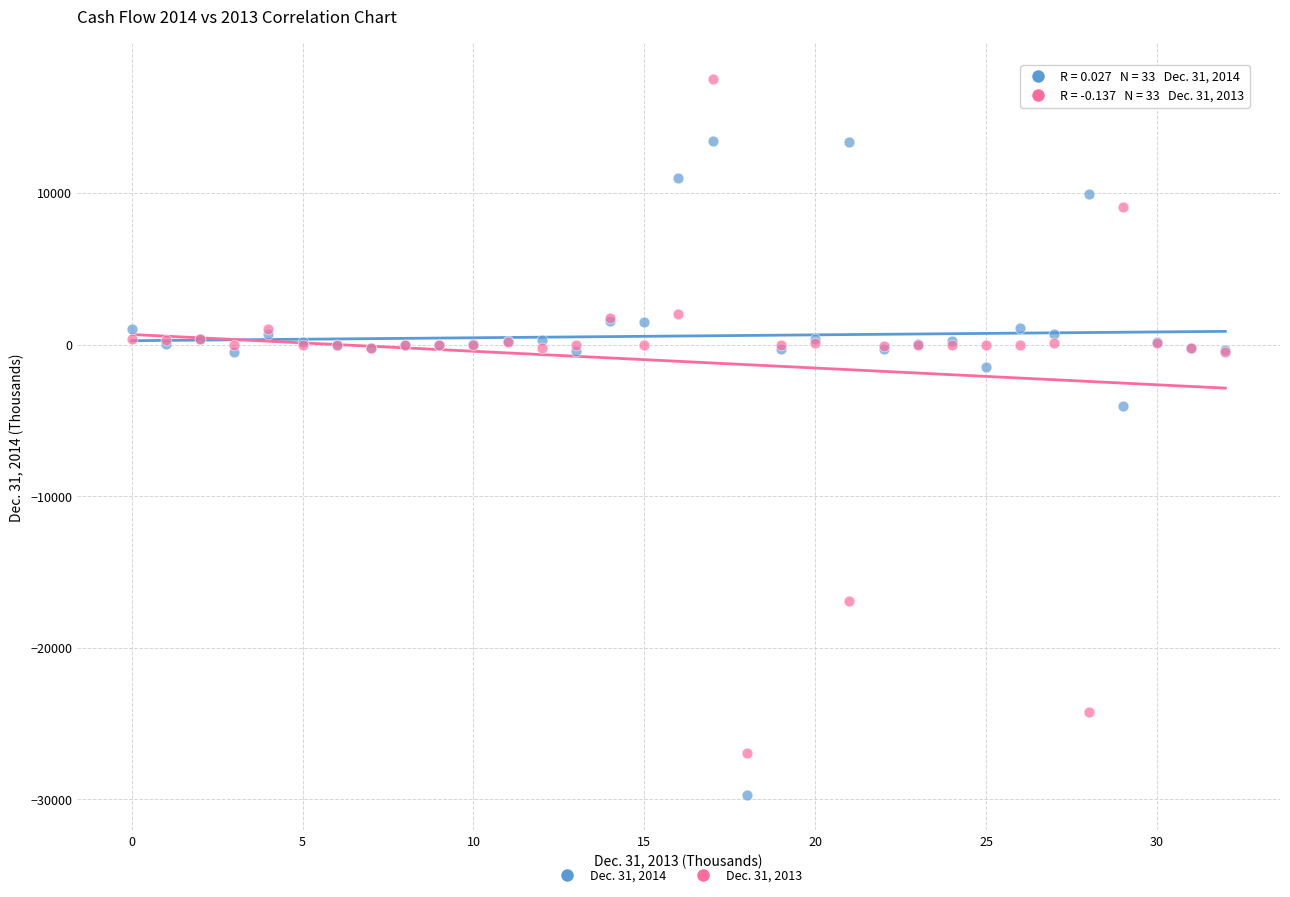

Across all series, what Y value is closest to -6087?

-4067